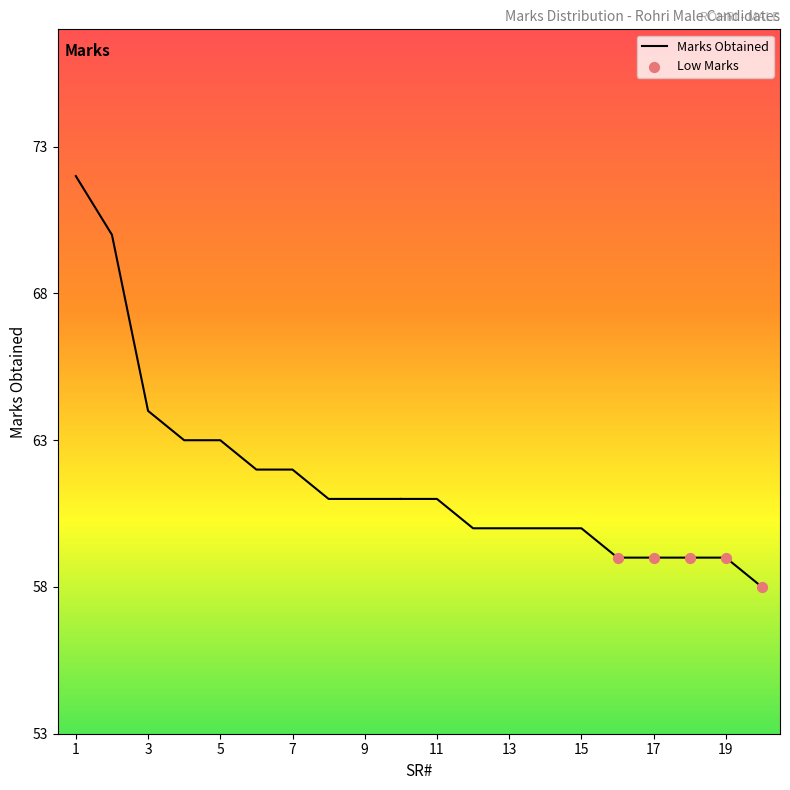

Which series has the largest total across all categories?

MARKS_OBTAINED